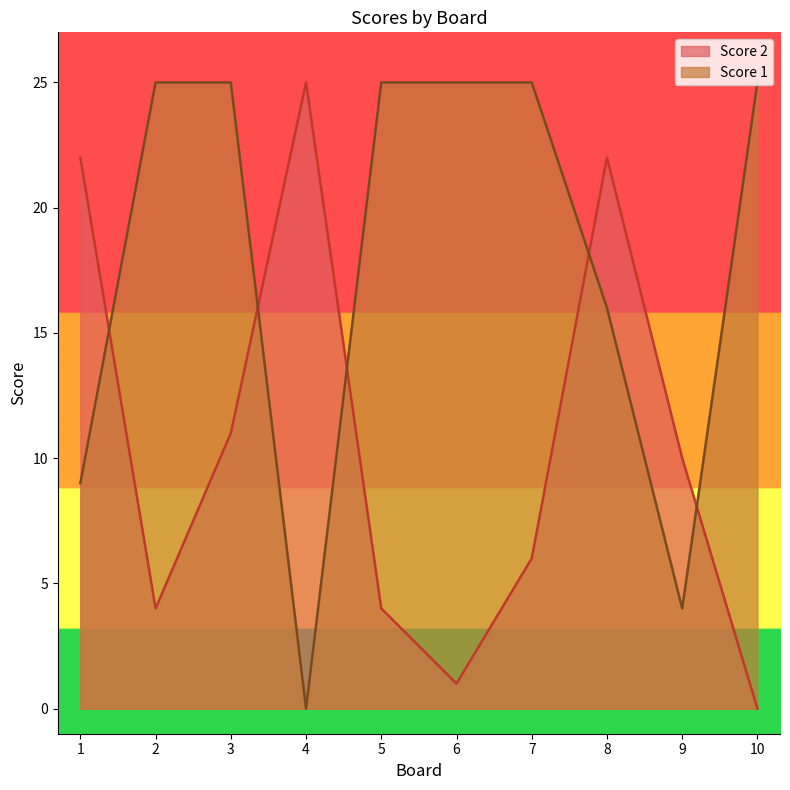

Rank the categories by Score 2 value from highest to lowest.

4, 1, 8, 3, 9, 7, 2, 5, 6, 10